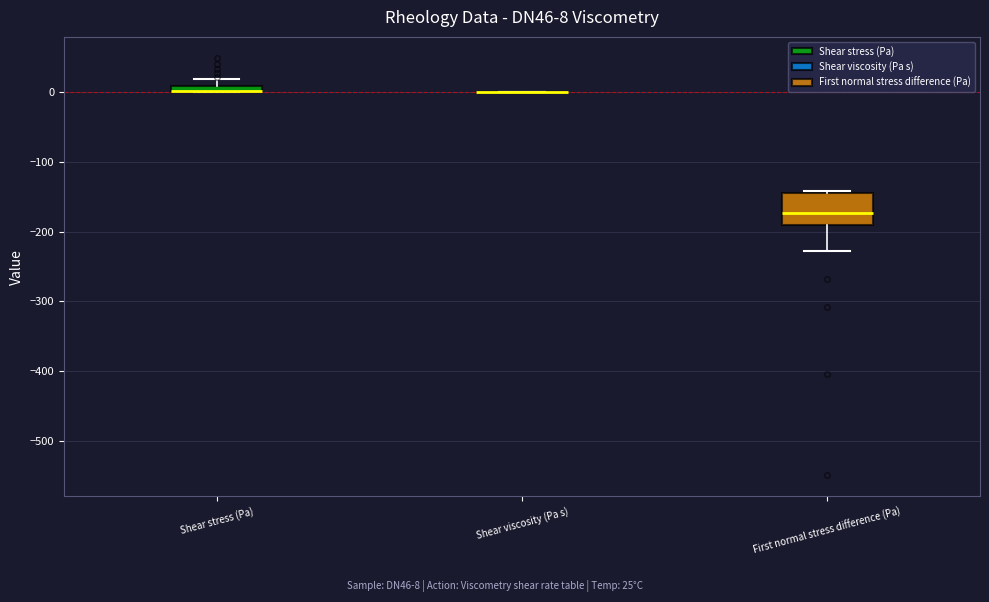

Which box is the tallest, from its lower edge to its upper edge?

First normal stress difference (Pa)